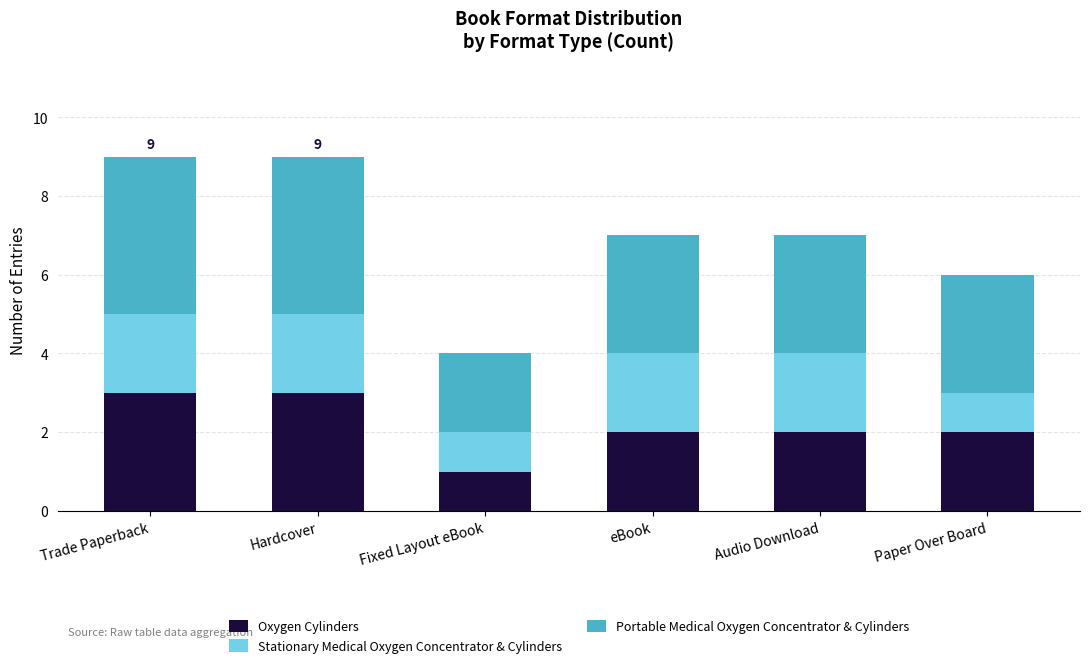

What is the maximum value for Oxygen Cylinders?

3